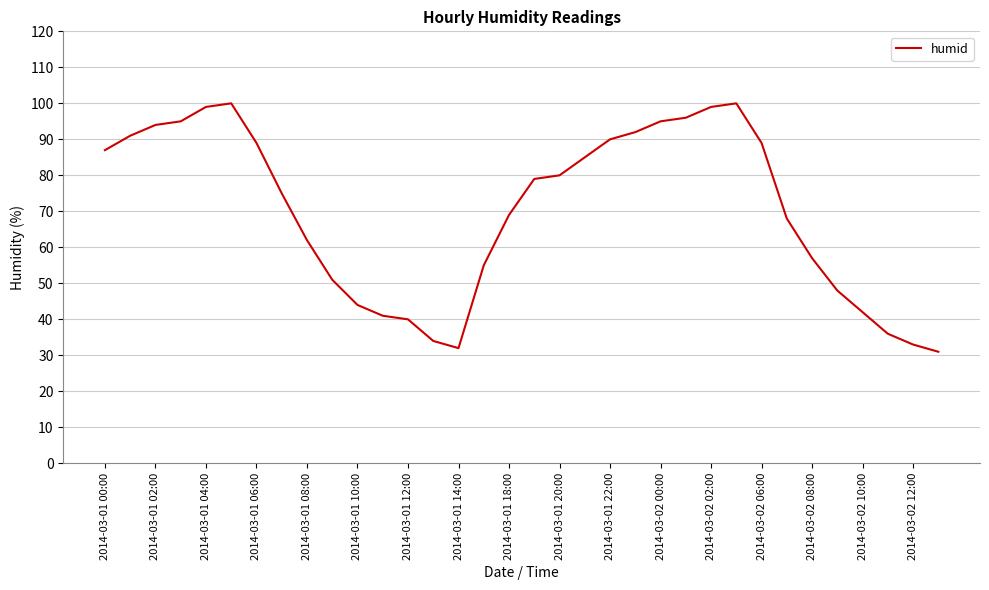

What is the greatest value displayed?

100